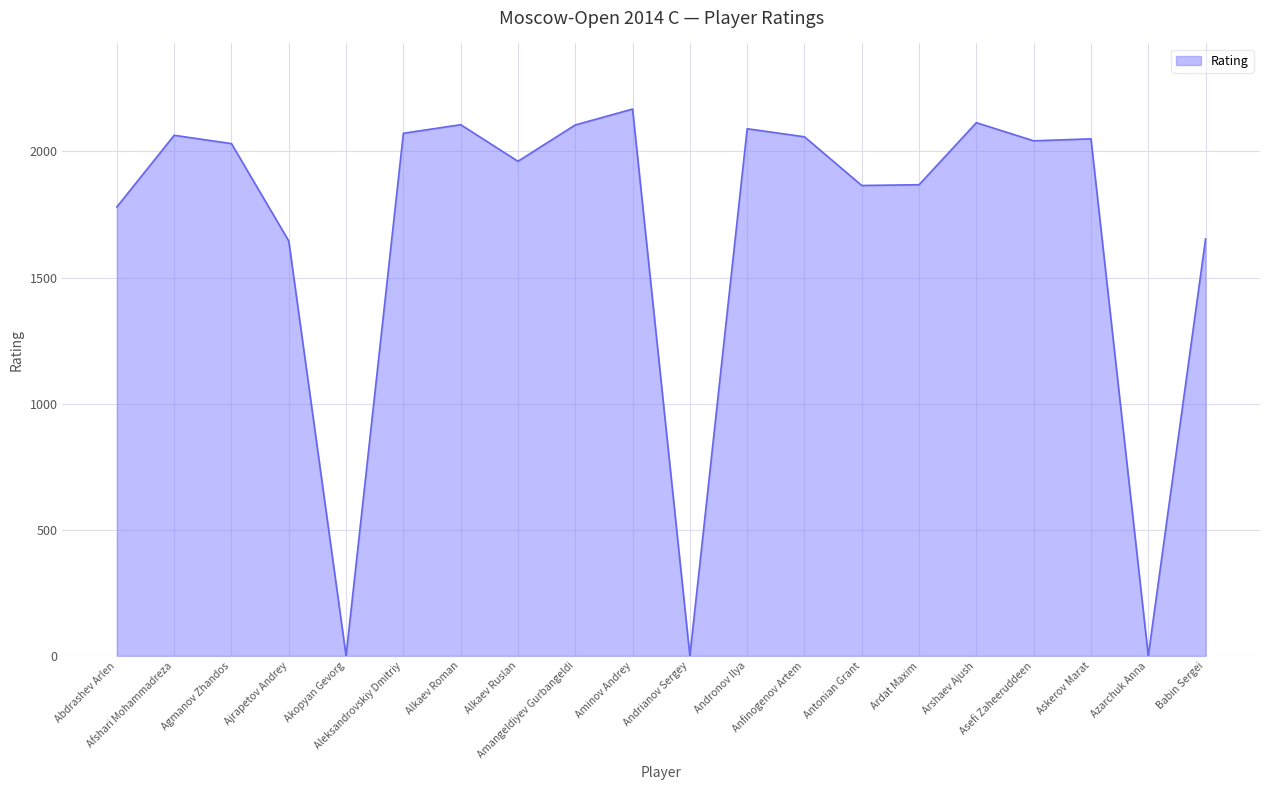

What is the maximum value shown in the chart?

2168